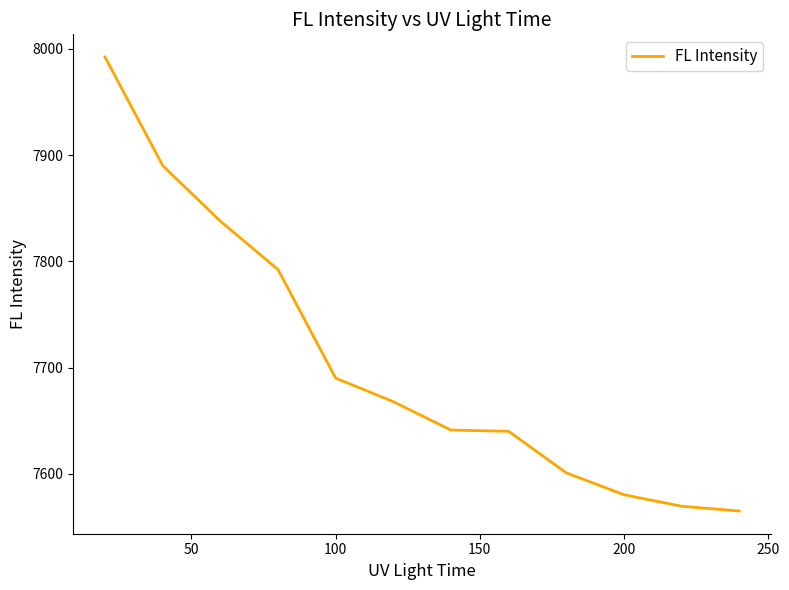

What is the greatest value displayed?

7992.3